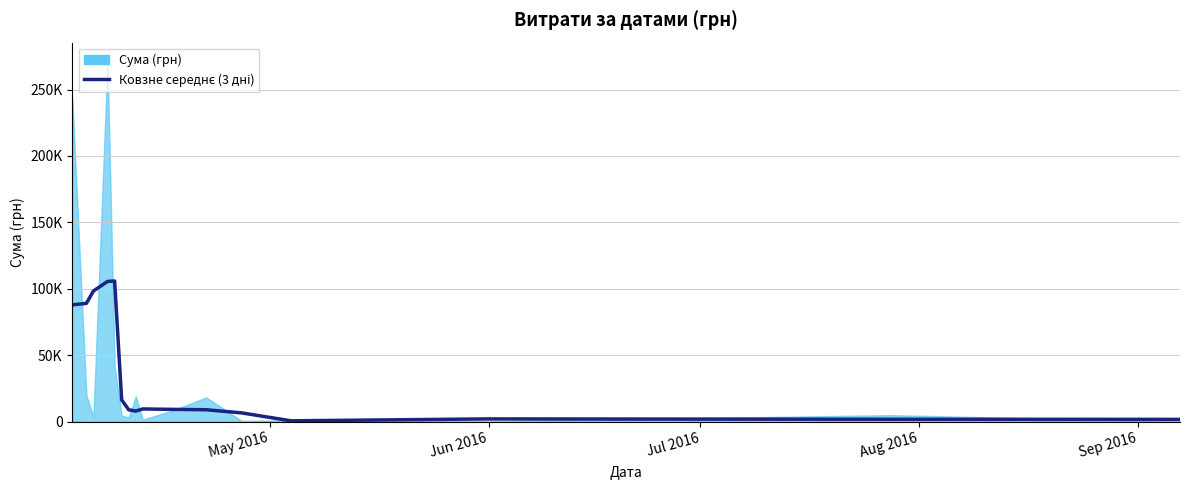

At which label does the data first exceed 9185?

May 2016